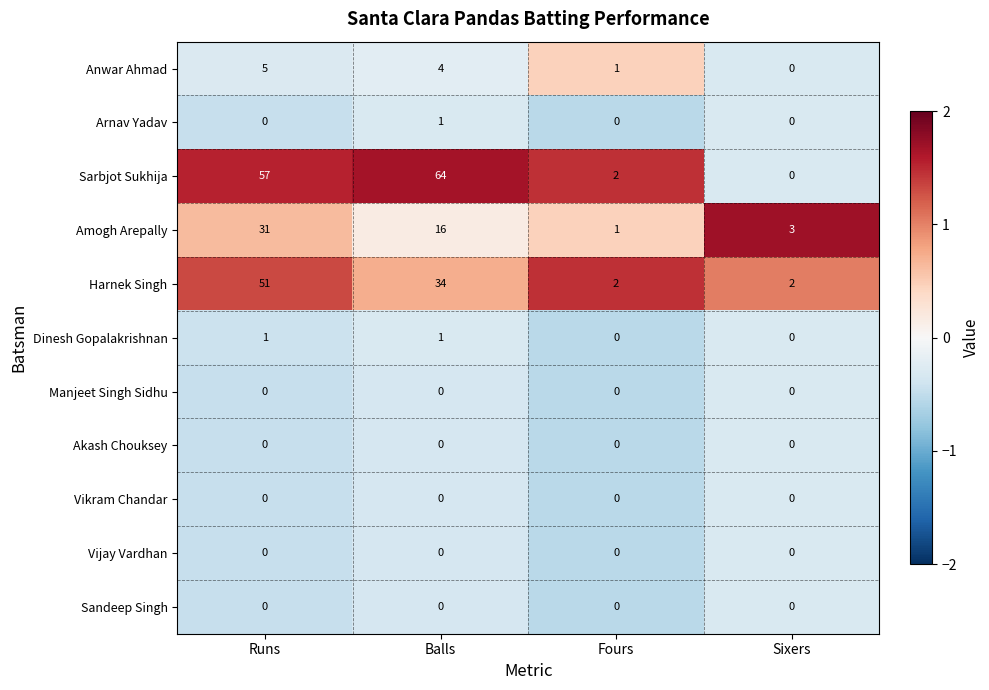

What is the sum of the Sarbjot Sukhija values at Fours and Runs?

59